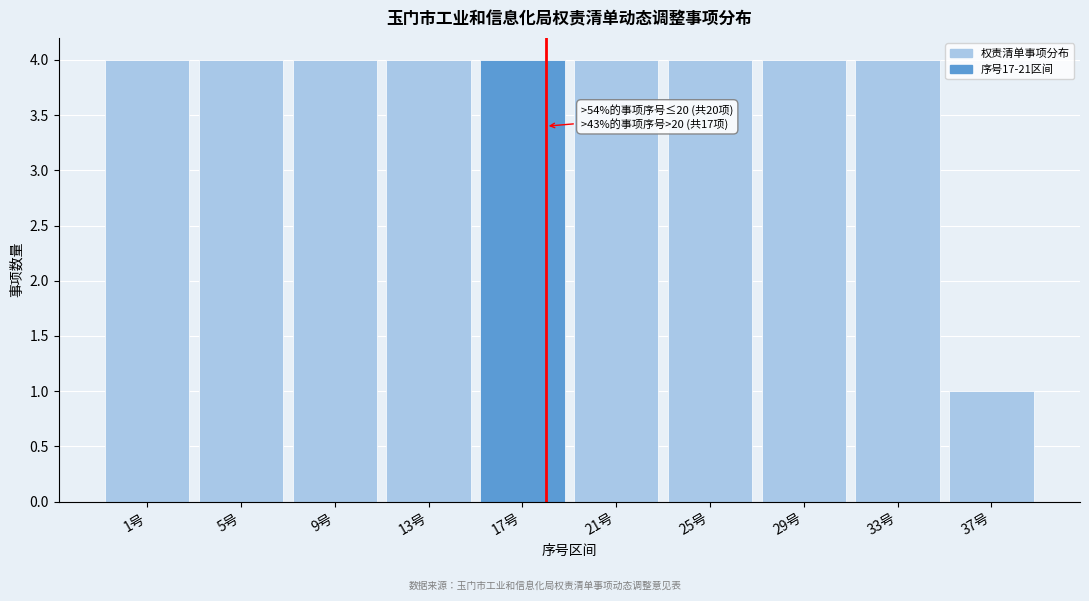

Reading left to right, what are all the values shown in this chart?

4	4	4	4	4	4	4	4	4	1